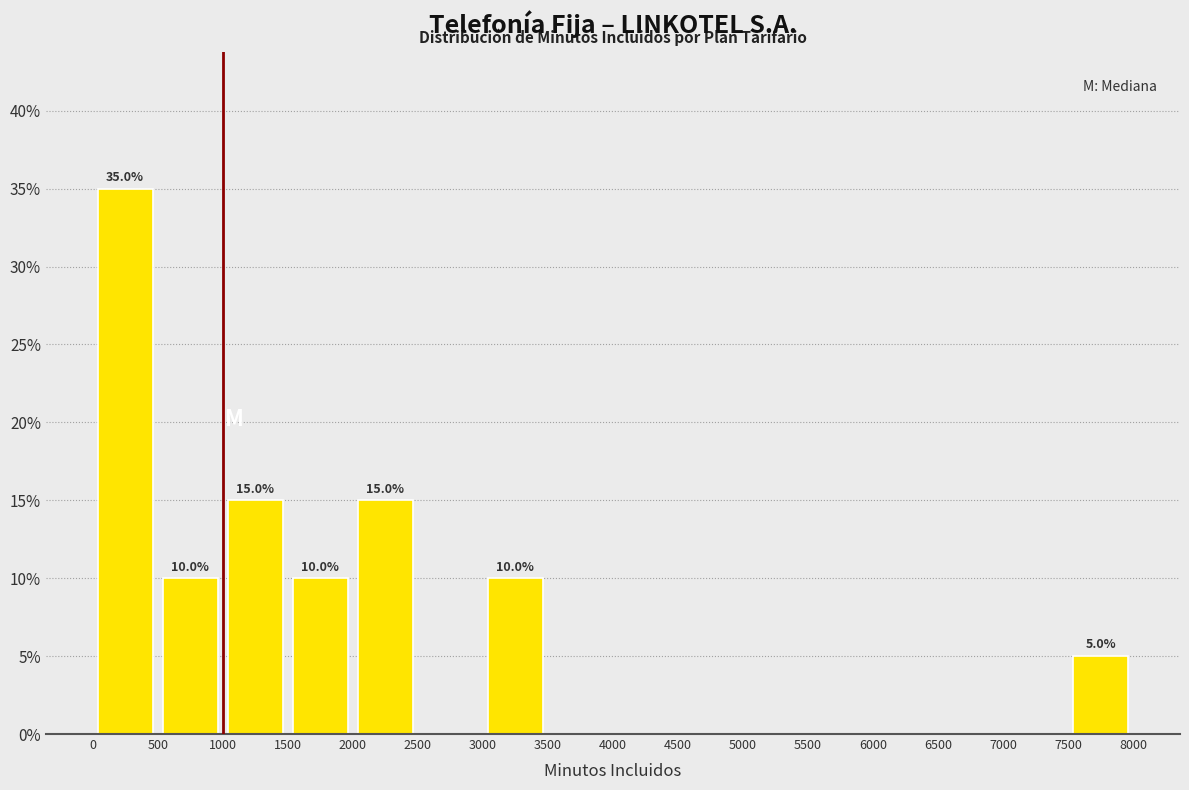

Over which range of the x-axis is the bar tallest?

0 to 500